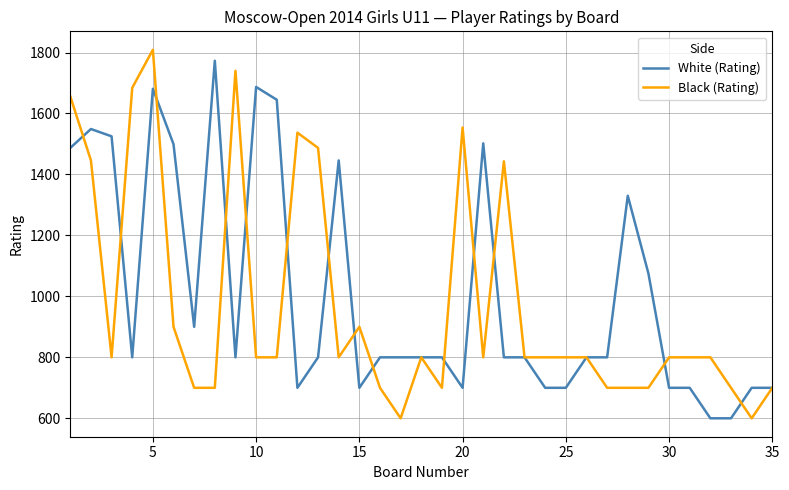

What is the maximum value for White (Rating)?

1773